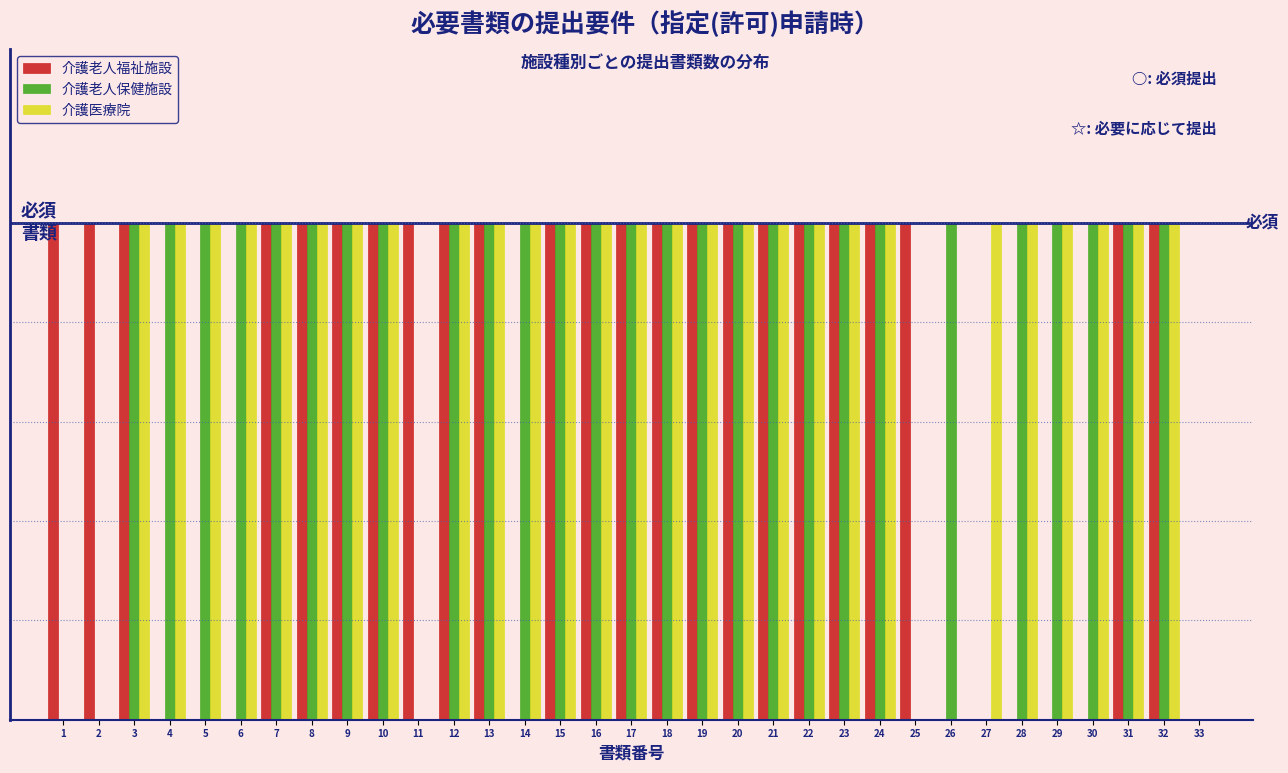

What are all the series names shown in the legend?

介護老人福祉施設, 介護老人保健施設, 介護医療院